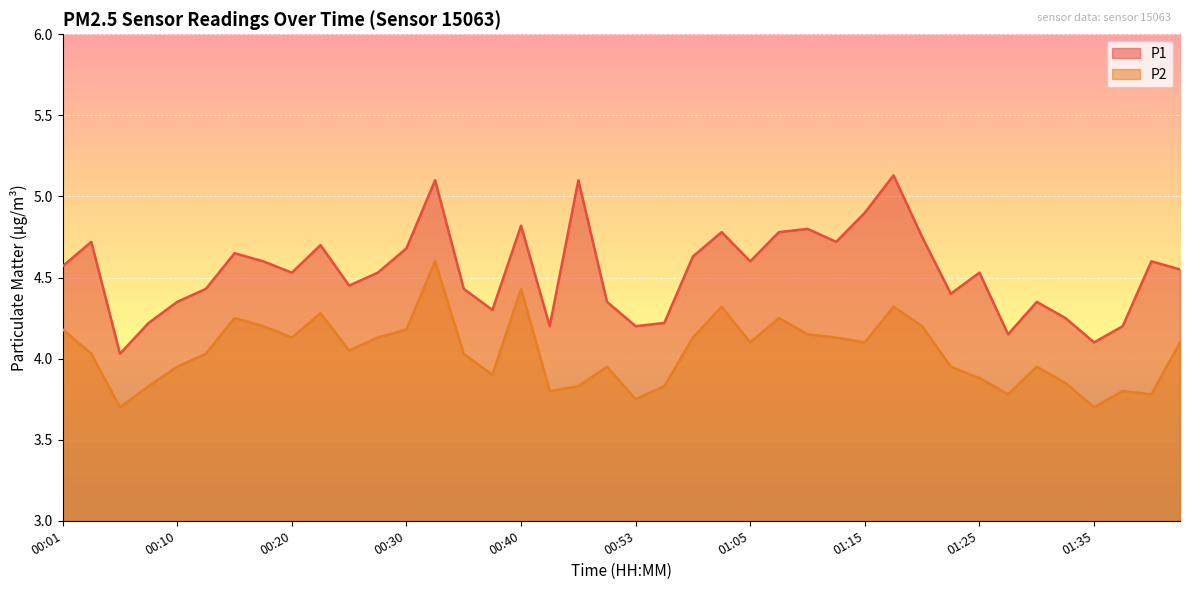

What are all the series names shown in the legend?

P1, P2